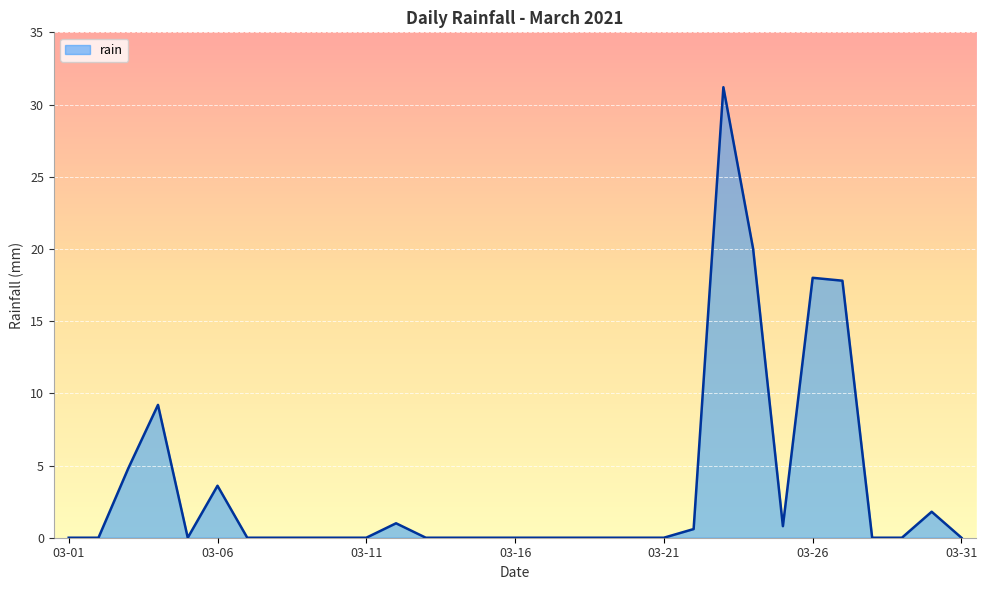

What is the greatest value displayed?

31.2